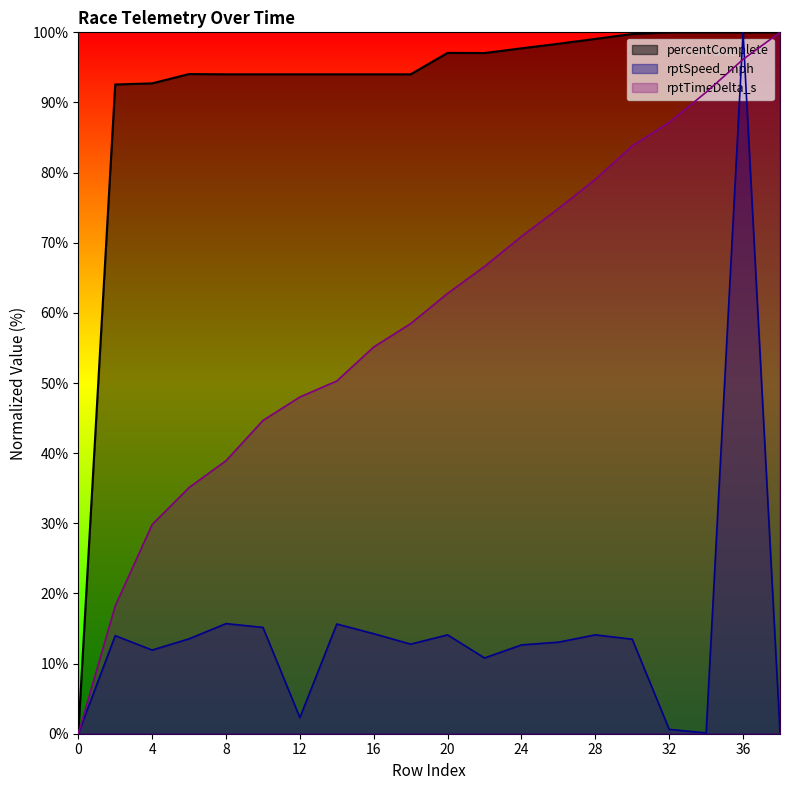

Which series has the largest range (max minus min)?

rptTimeDelta_s